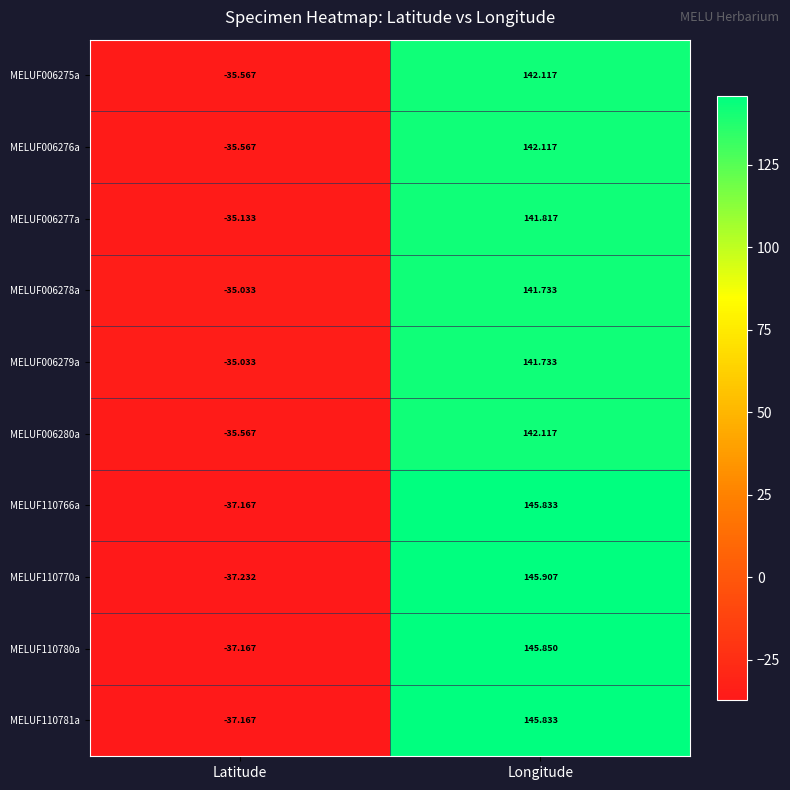

What is the difference between the highest and lowest values at Longitude?

4.2